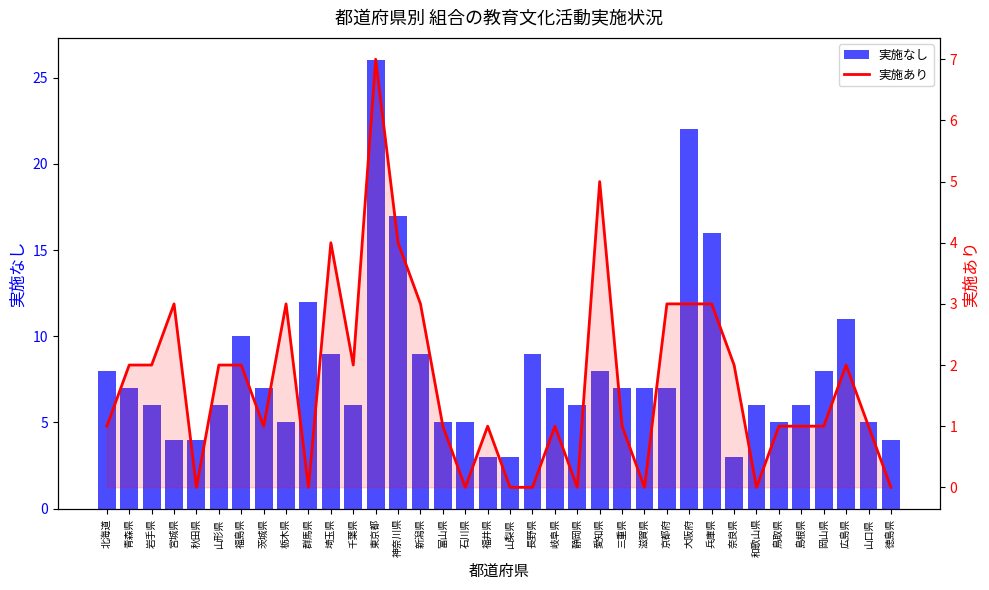

Which series has the largest range (max minus min)?

実施なし